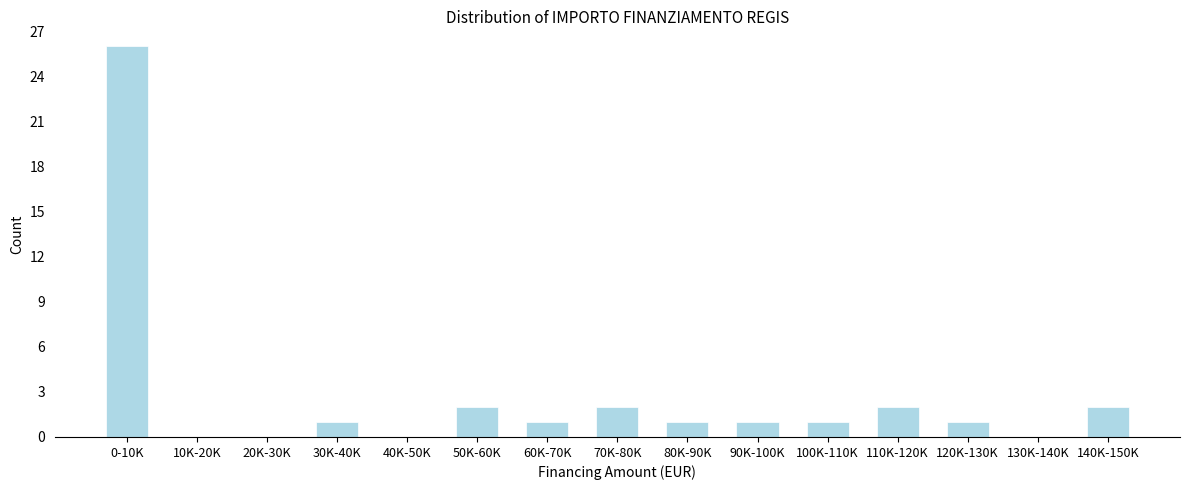

Reading left to right, transcribe all the data shown in this chart.

0-10K=26	10K-20K=0	20K-30K=0	30K-40K=1	40K-50K=0	50K-60K=2	60K-70K=1	70K-80K=2	80K-90K=1	90K-100K=1	100K-110K=1	110K-120K=2	120K-130K=1	130K-140K=0	140K-150K=2